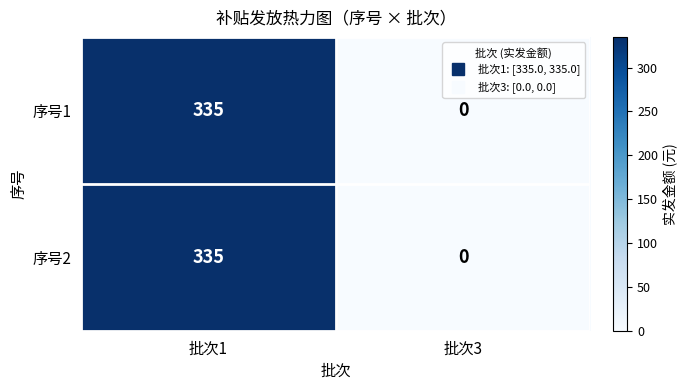

List the labels in order of 序号1 value, smallest first.

批次3, 批次1